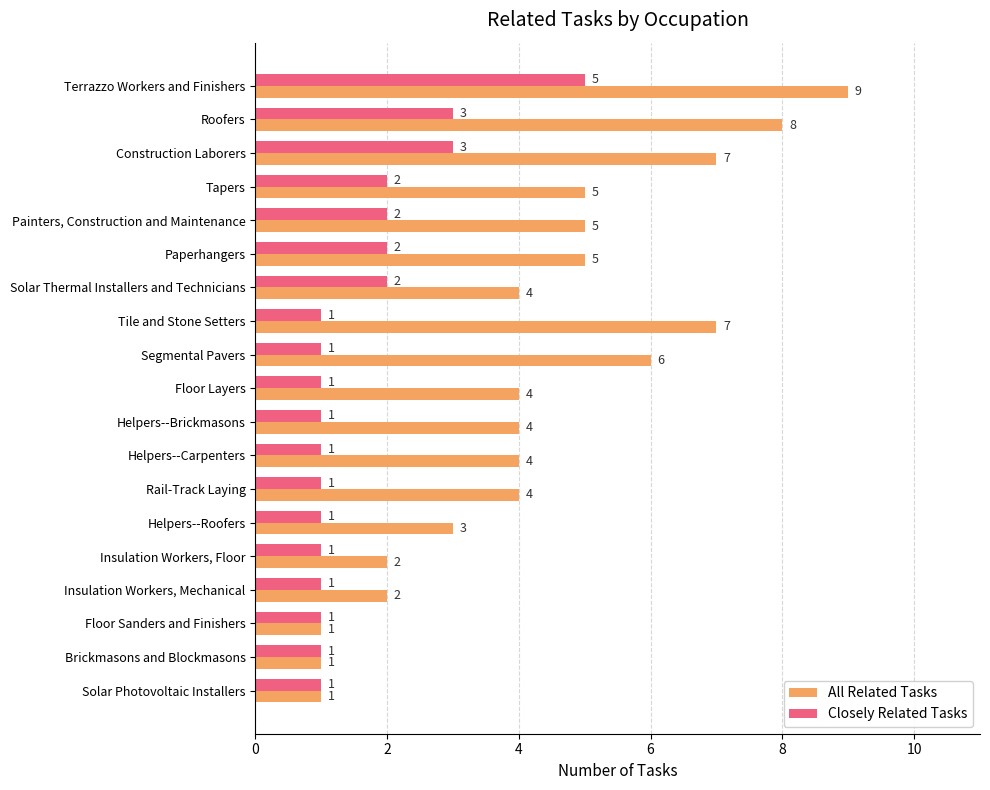

Which series has the widest spread of values?

All Related Tasks